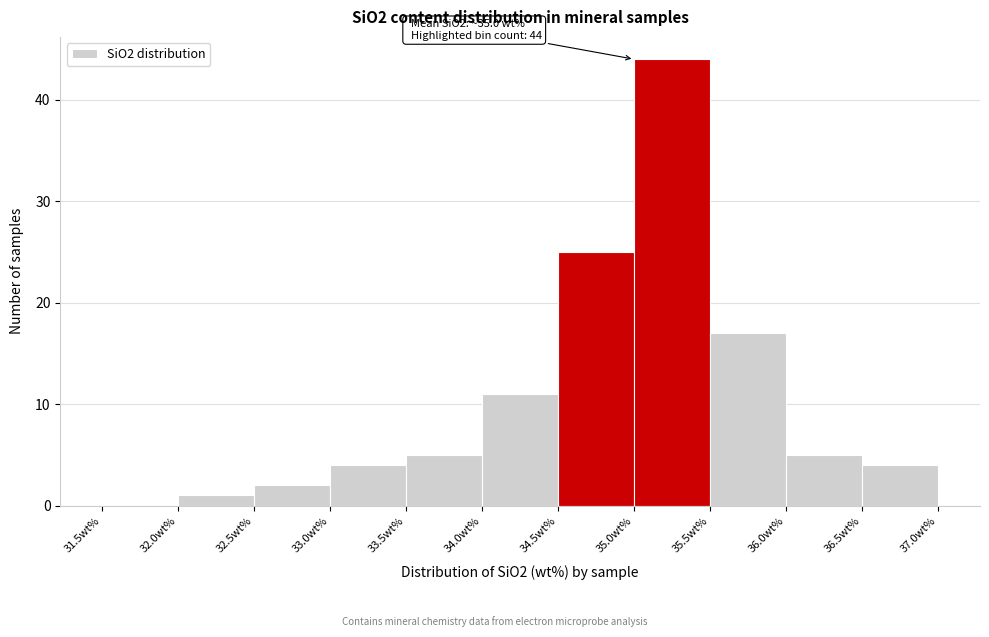

Which range on the x-axis has the tallest bar?

35.0 to 35.5